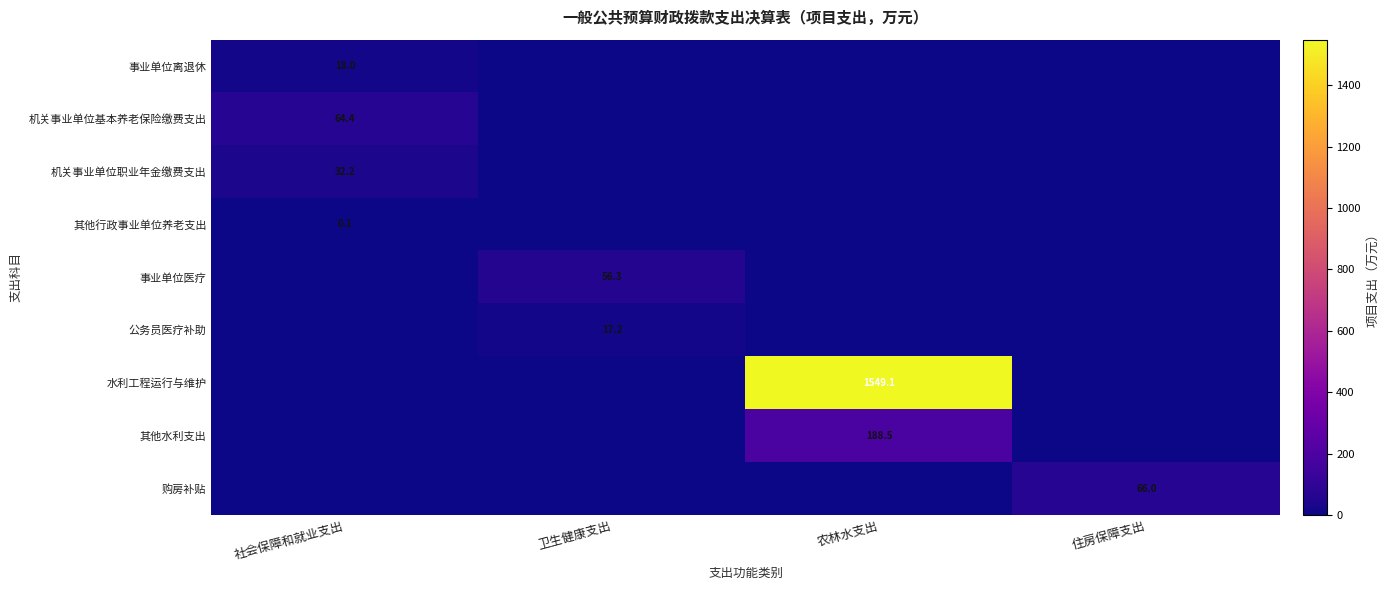

True or false: 其他行政事业单位养老支出 has a value of 0.1 at 社会保障和就业支出.

True